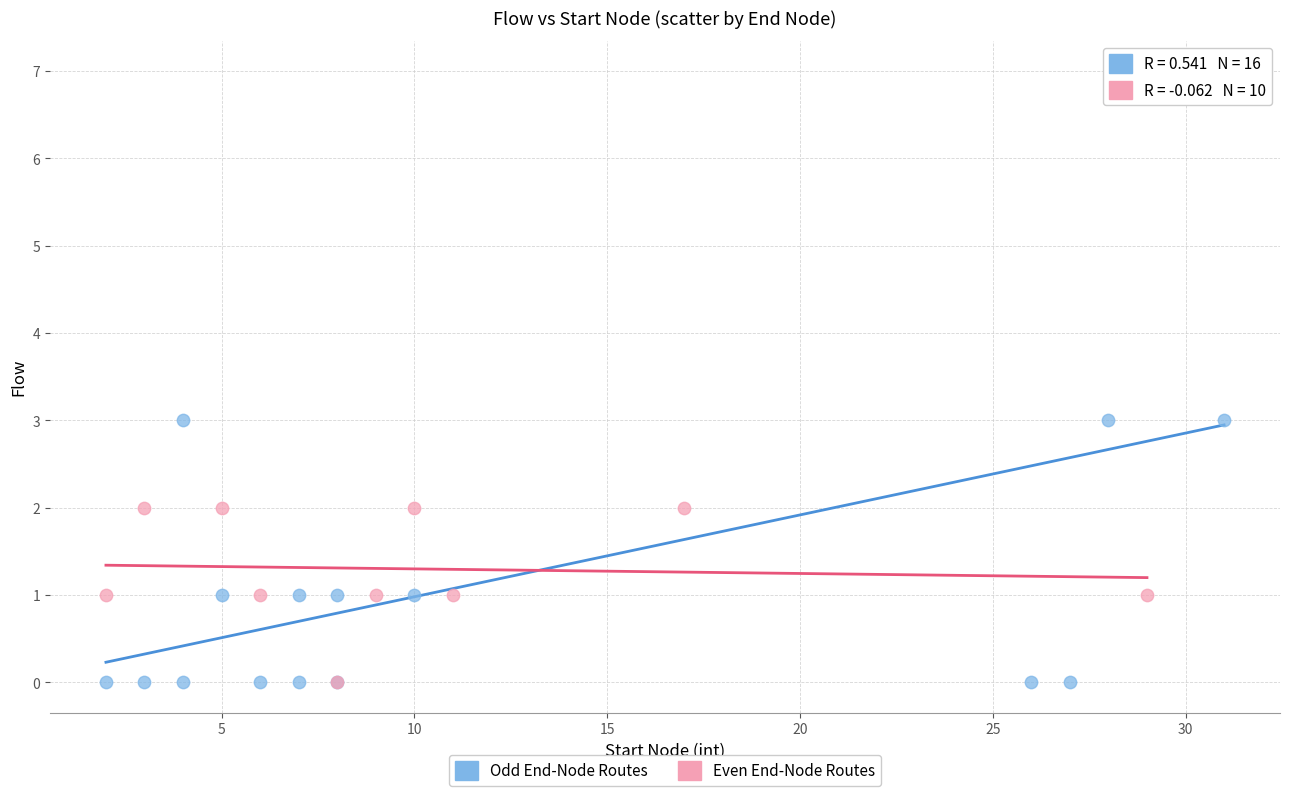

Which series reaches the maximum Y coordinate?

Odd End-Node Routes